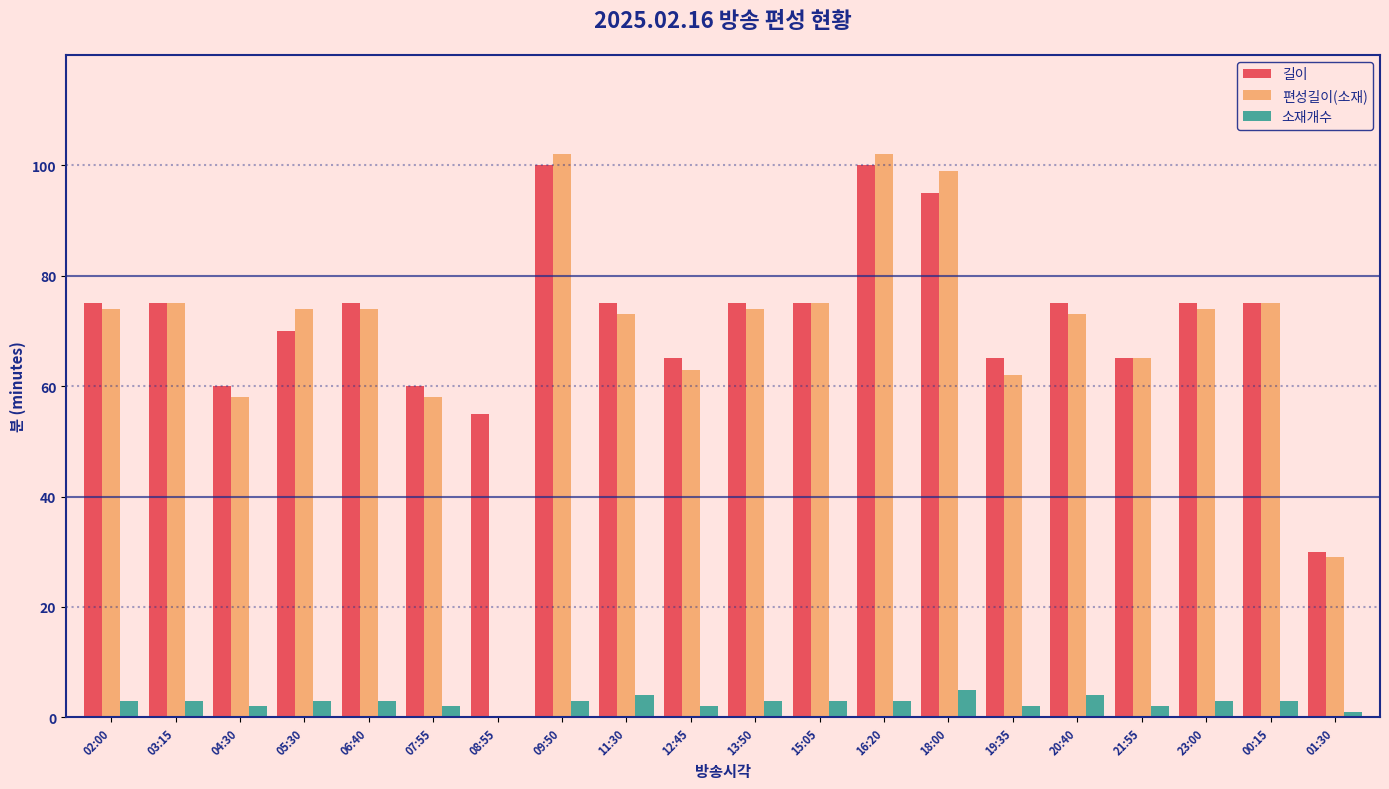

Is the value of 편성길이(소재) at 01:30 greater than the value of 길이 at 00:15?

No